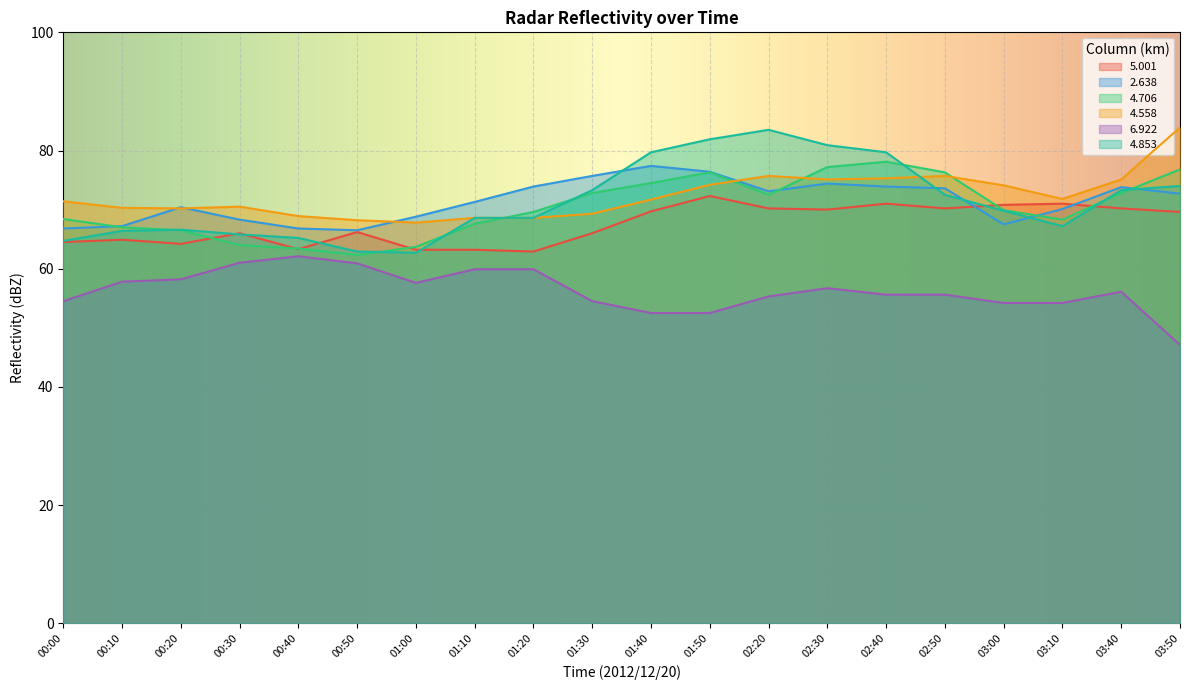

True or false:   4.558 and   2.638 intersect in this chart.

True